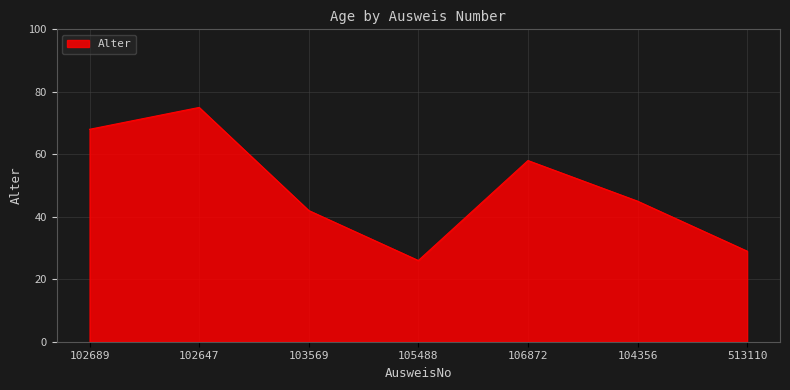

Reading left to right, transcribe all the data shown in this chart.

102689=68	102647=75	103569=42	105488=26	106872=58	104356=45	513110=29